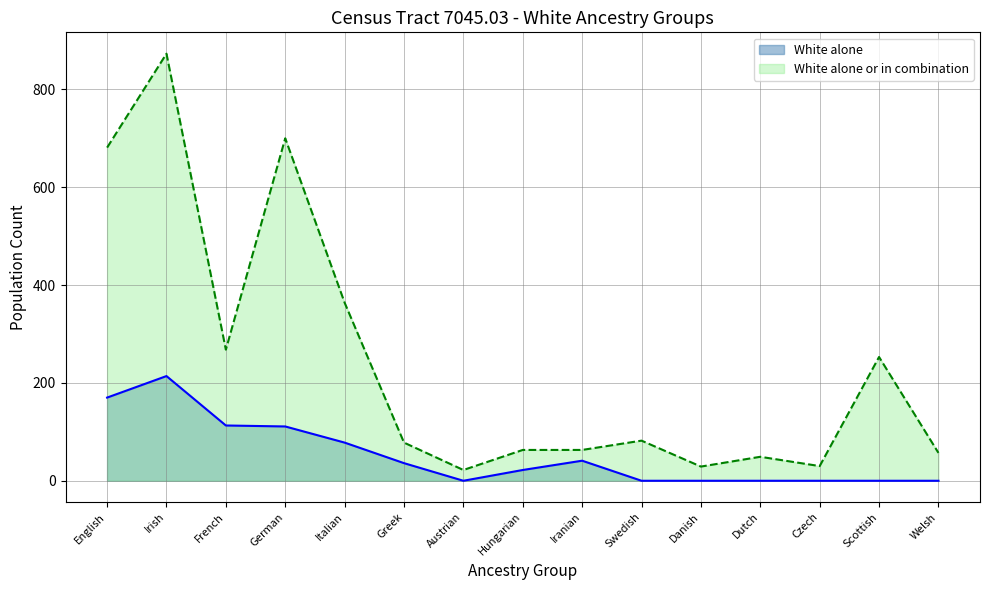

What is the value of the White alone or in combination point at the 7th from the left?

22